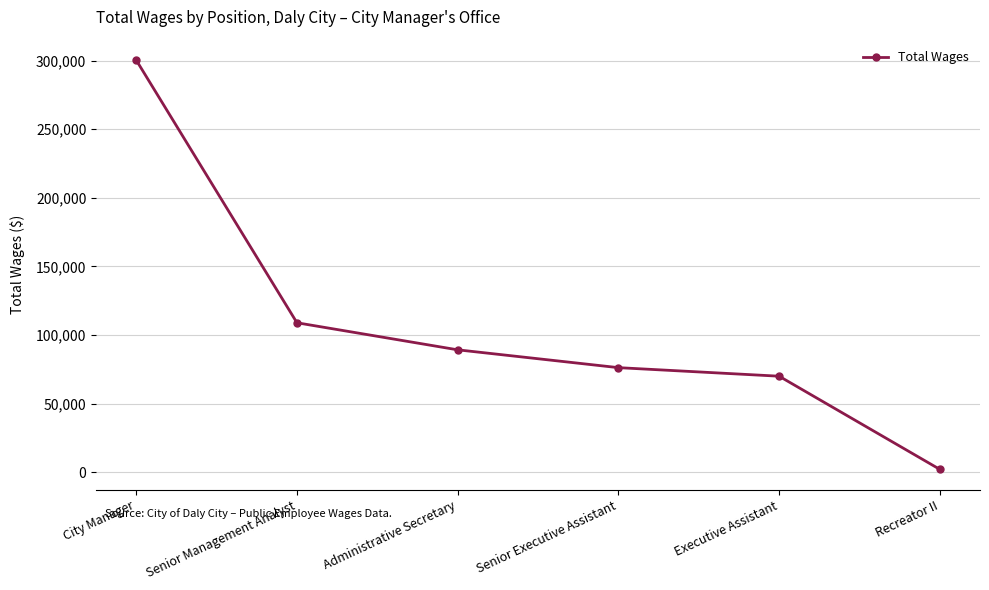

What is the ratio of the value at Senior Management Analyst to the value at City Manager?

0.4